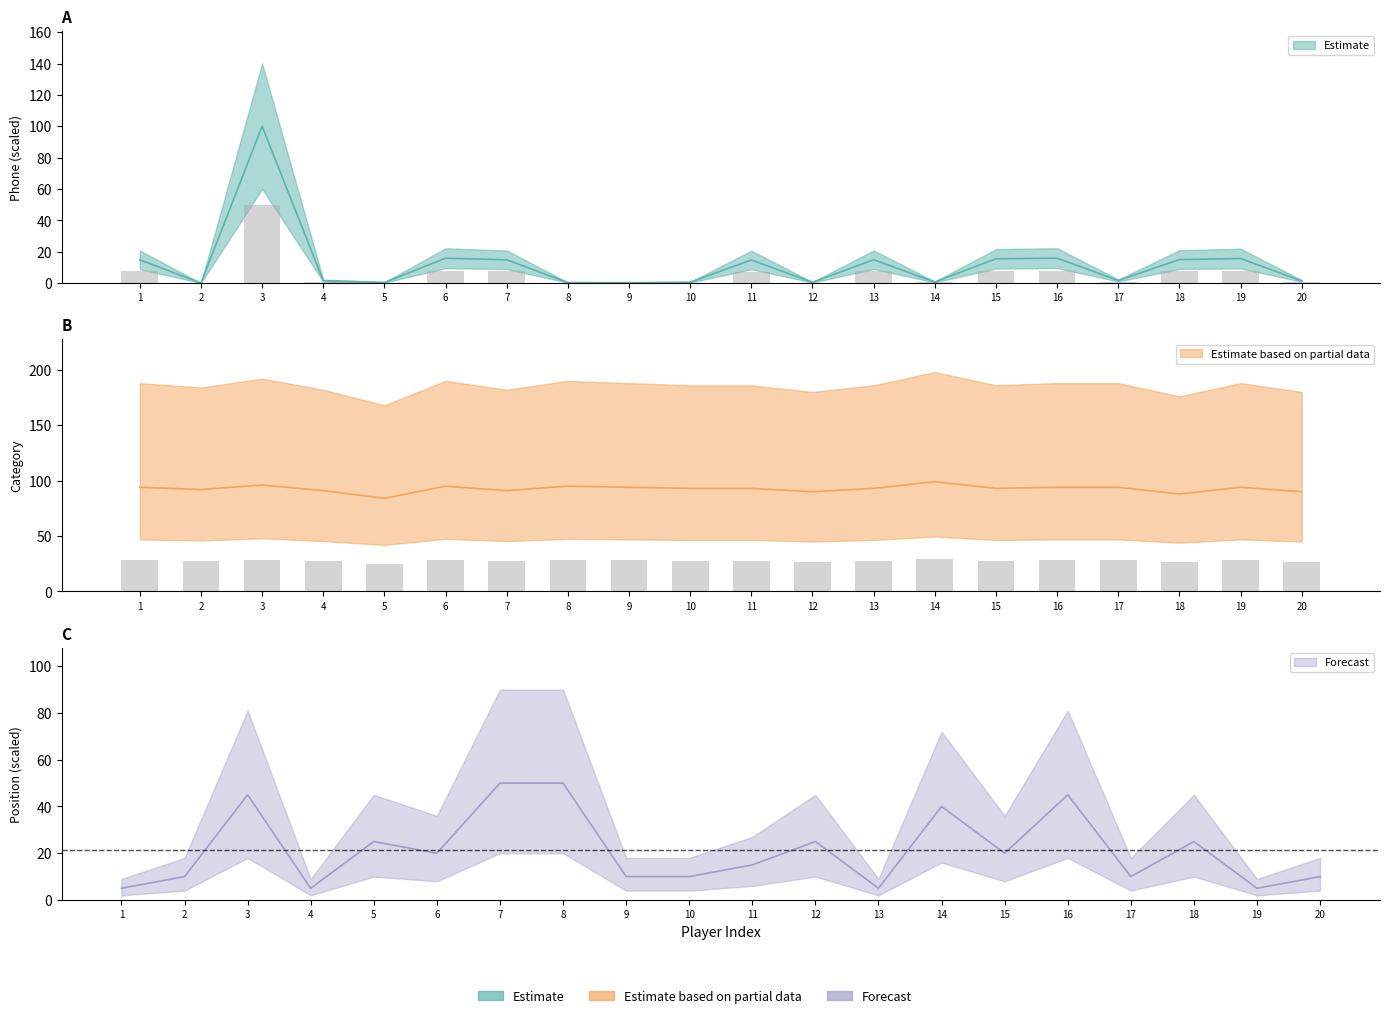

Does the chart contain any negative values?

No